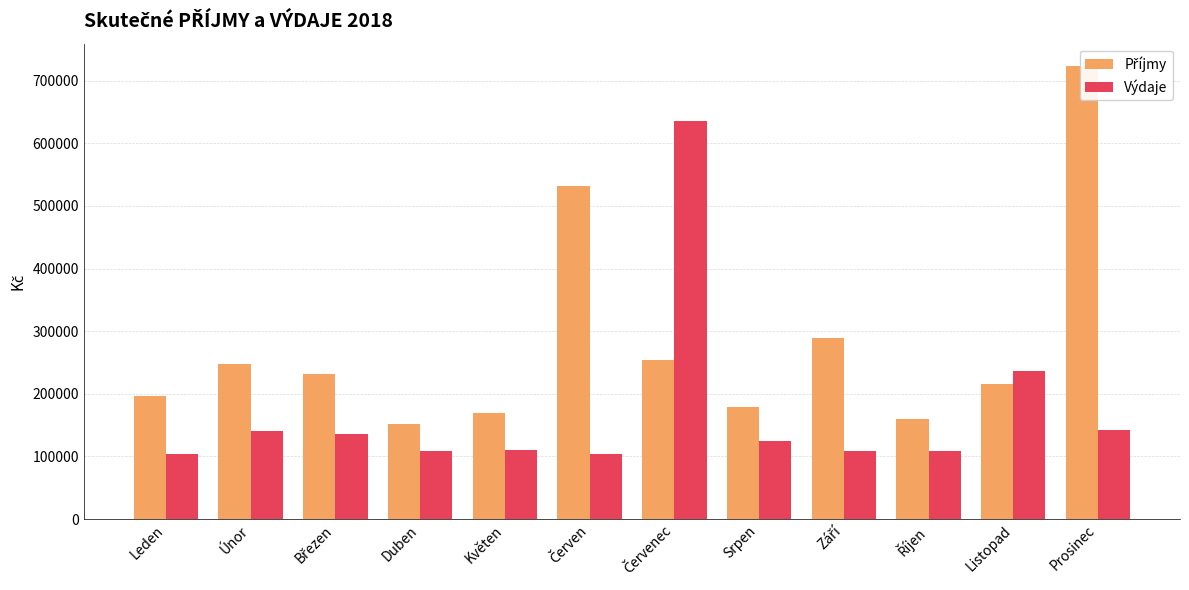

What is the maximum value for Příjmy?

723006.1